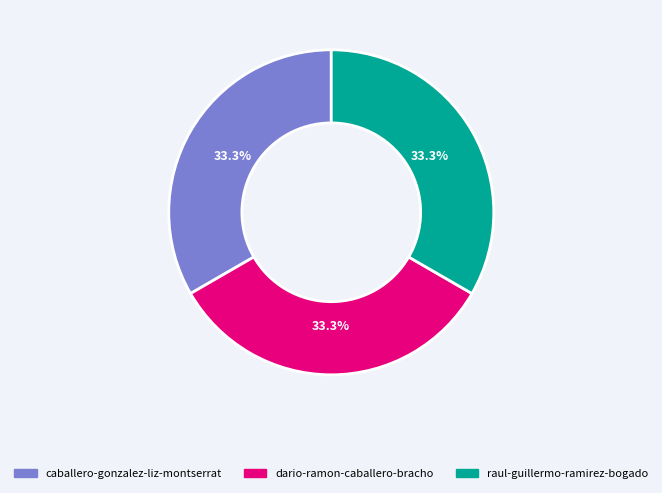

To the nearest percent, what portion does caballero-gonzalez-liz-montserrat represent?

33%